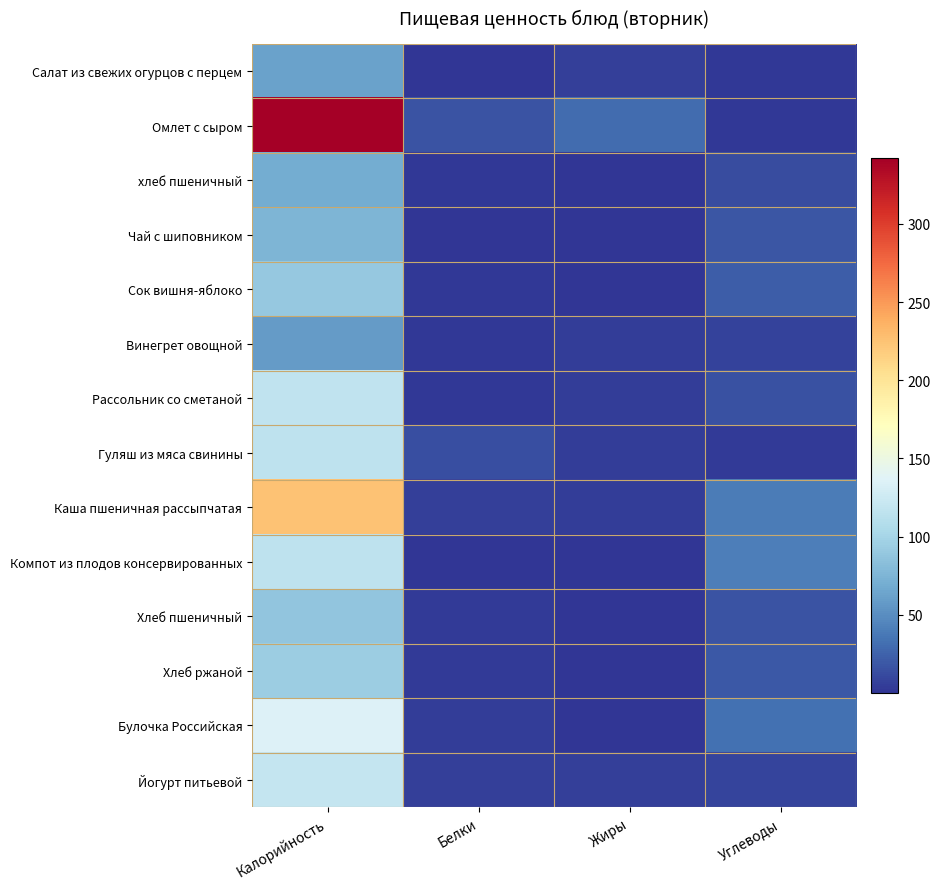

Reading right to left, list all the values displayed in this chart.

Салат из свежих огурцов с перцем: Углеводы=2.2	Жиры=5.7	Белки=0.6	Калорийность=62.1
Омлет с сыром: Углеводы=2.6	Жиры=29.7	Белки=16.3	Калорийность=342.0
хлеб пшеничный: Углеводы=13.4	Жиры=0.5	Белки=2.6	Калорийность=69.6
Чай с шиповником: Углеводы=17.9	Жиры=0.2	Белки=0.4	Калорийность=75.6
Сок вишня-яблоко: Углеводы=22.4	Жиры=0.4	Белки=2.0	Калорийность=90.0
Винегрет овощной: Углеводы=7.7	Жиры=5.0	Белки=2.0	Калорийность=58.2
Рассольник со сметаной: Углеводы=15.1	Жиры=5.5	Белки=2.5	Калорийность=117.0
Гуляш из мяса свинины: Углеводы=3.3	Жиры=5.4	Белки=13.6	Калорийность=116.0
Каша пшеничная рассыпчатая: Углеводы=40.0	Жиры=4.3	Белки=6.5	Калорийность=225.0
Компот из плодов консервированных: Углеводы=41.2	Жиры=0.4	Белки=1.0	Калорийность=115.7
Хлеб пшеничный: Углеводы=16.7	Жиры=0.6	Белки=3.3	Калорийность=87.0
Хлеб ржаной: Углеводы=19.7	Жиры=0.3	Белки=3.0	Калорийность=94.4
Булочка Российская: Углеводы=33.3	Жиры=1.3	Белки=4.2	Калорийность=135.8
Йогурт питьевой: Углеводы=9.4	Жиры=6.4	Белки=5.8	Калорийность=120.0